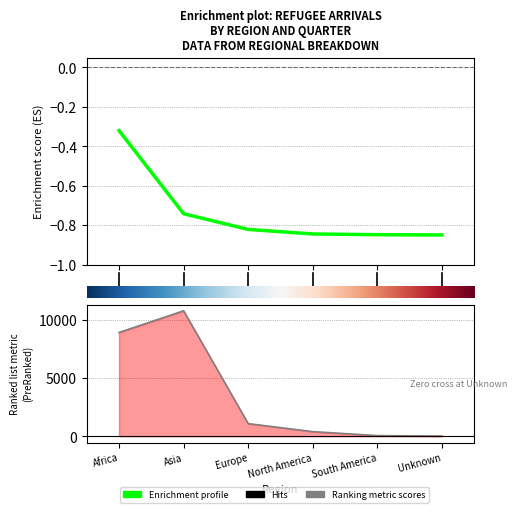

What is the difference between the second highest and minimum values in the Enrichment profile series?

0.1